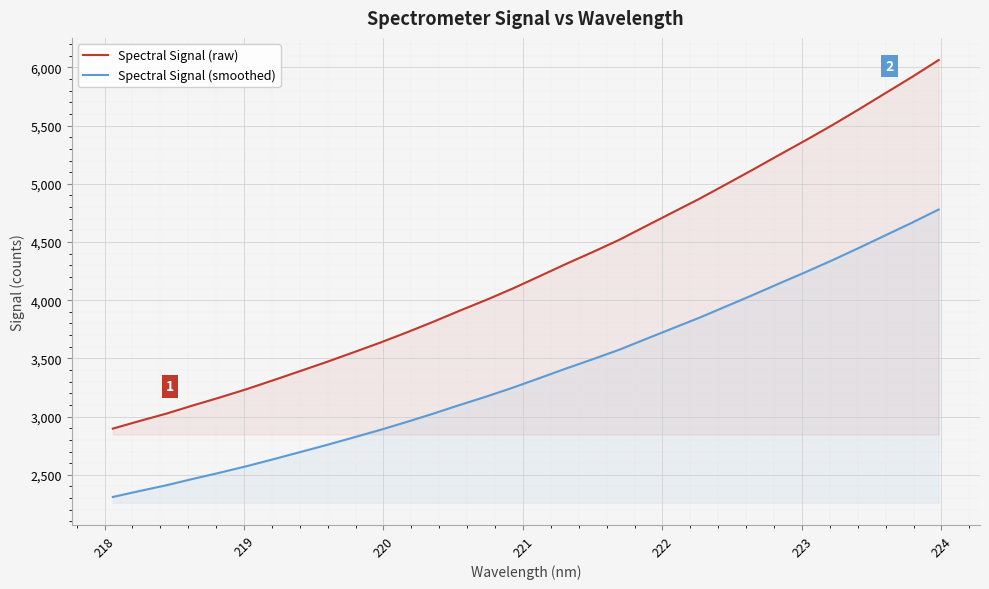

What is the difference between the maximum and minimum values in the Spectral Signal (raw) series?

3166.9